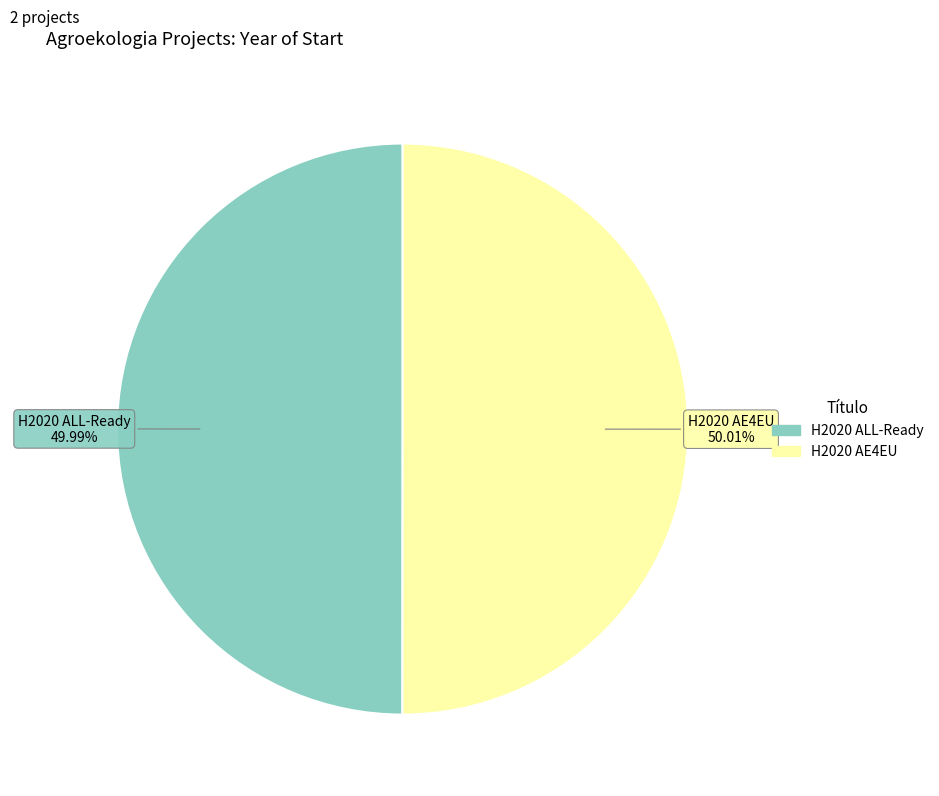

To the nearest percent, what is the average slice percentage?

50%